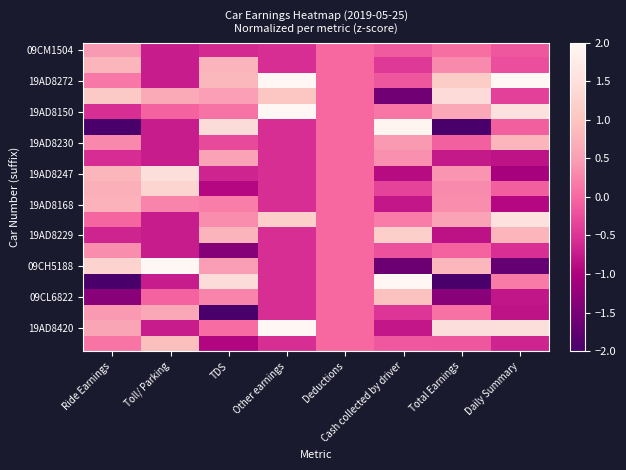

What is the smallest value displayed?

-2.9